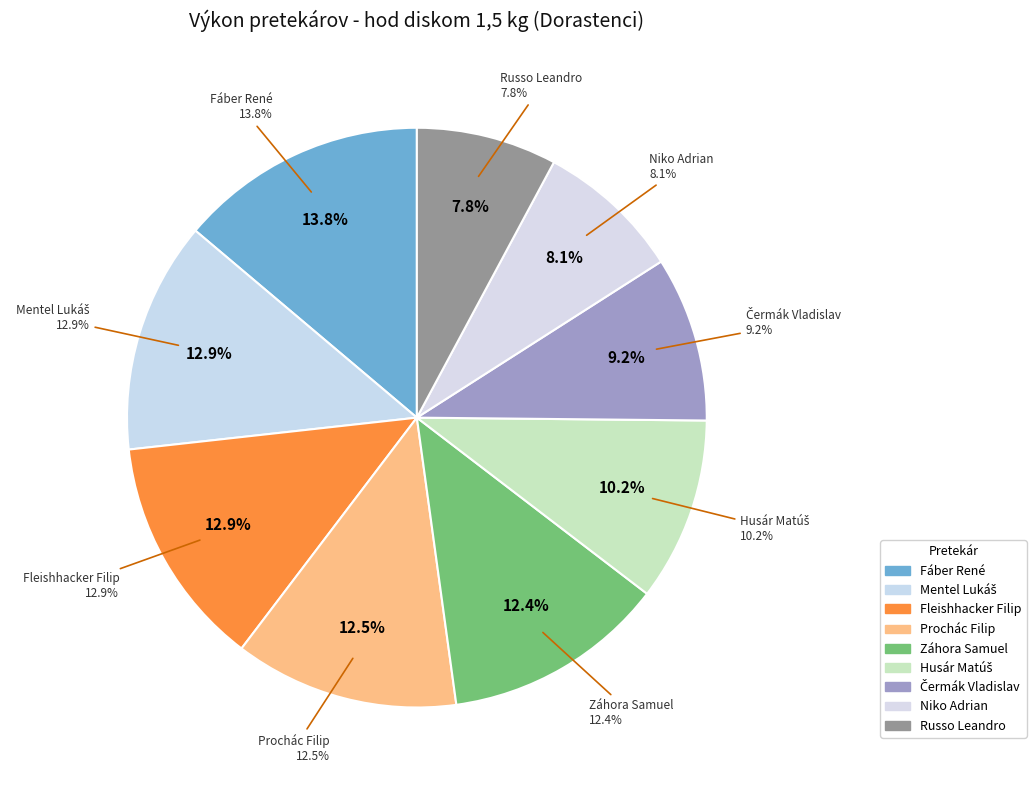

True or false: Čermák Vladislav accounts for 9% of the total.

True